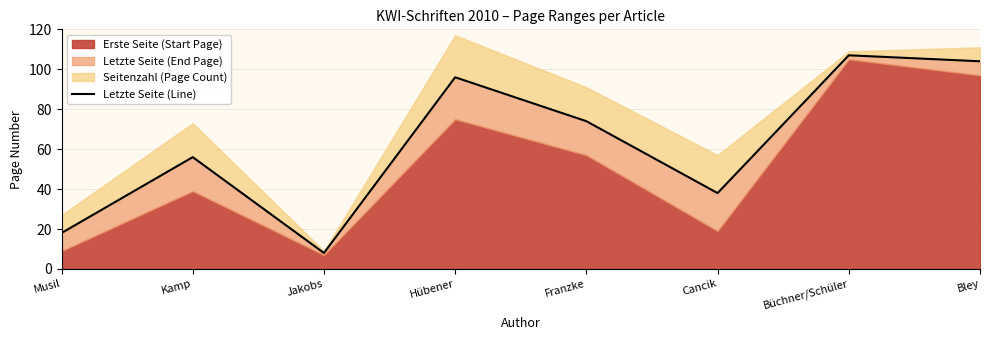

Reading right to left, what are all the values shown in this chart?

104	107	38	74	96	8	56	18